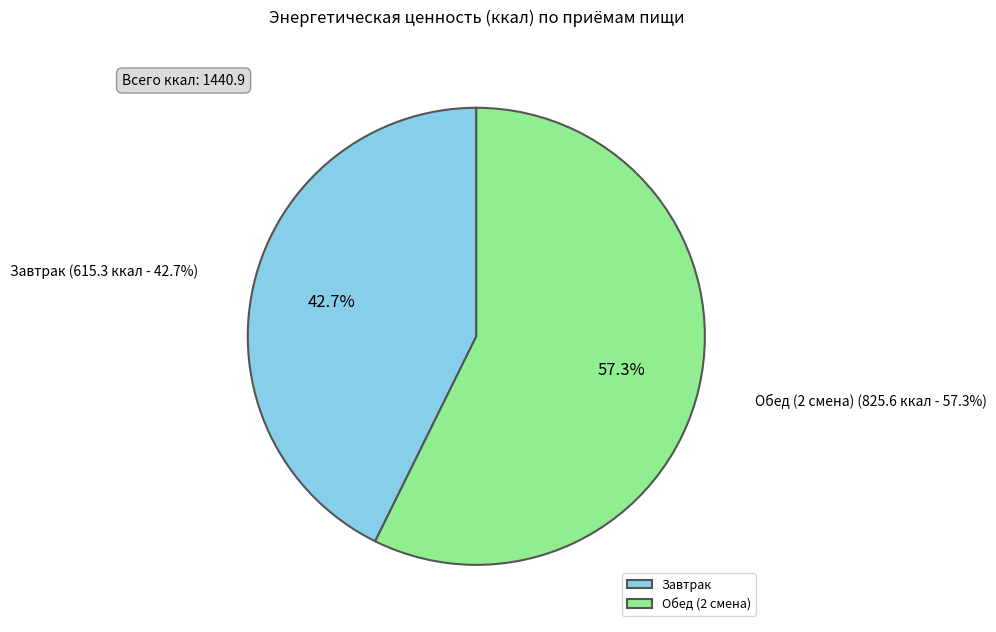

Which has a higher value, Обед (2 смена) or Завтрак?

Обед (2 смена)